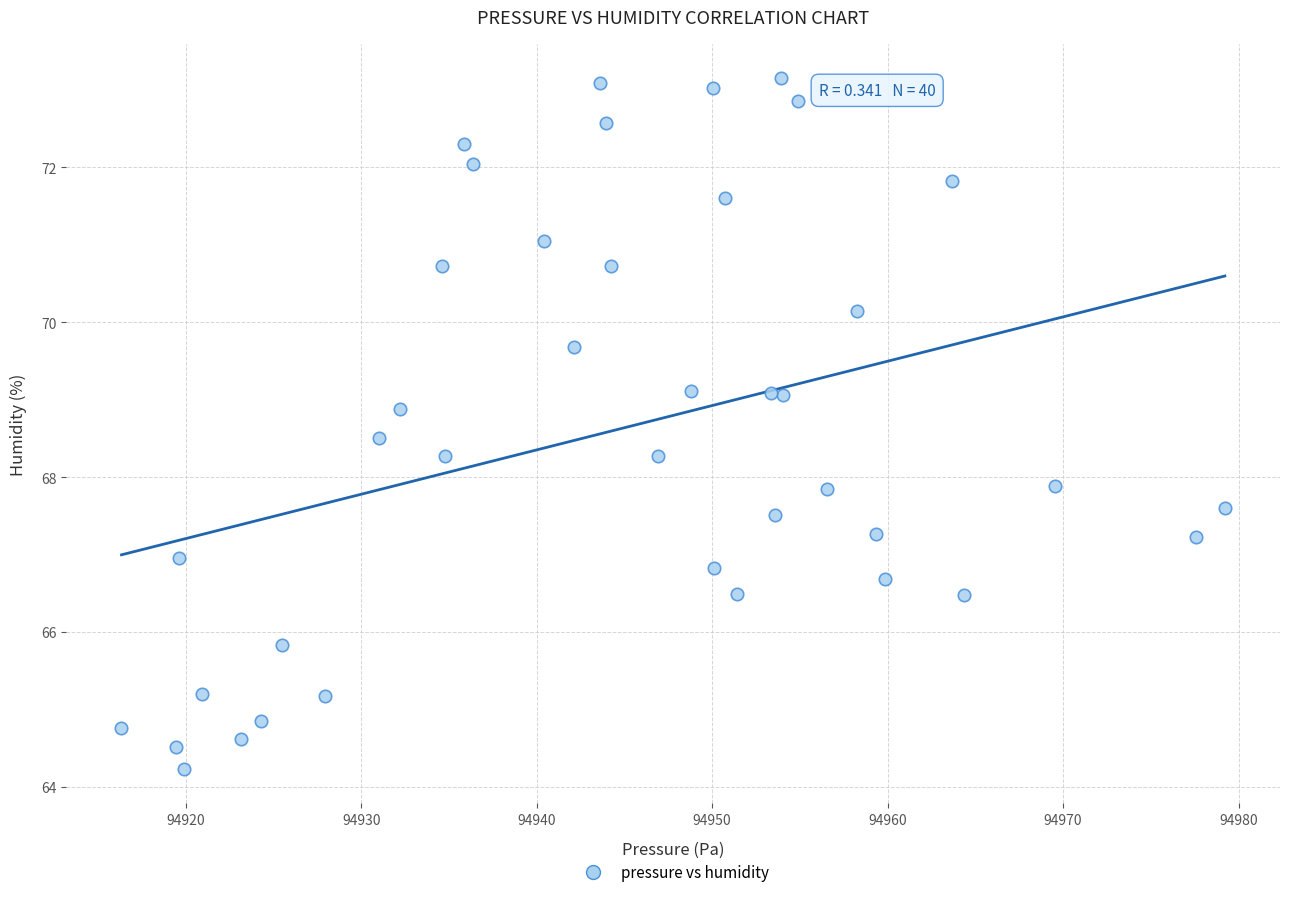

What is the range of Y values (max minus min)?

8.9